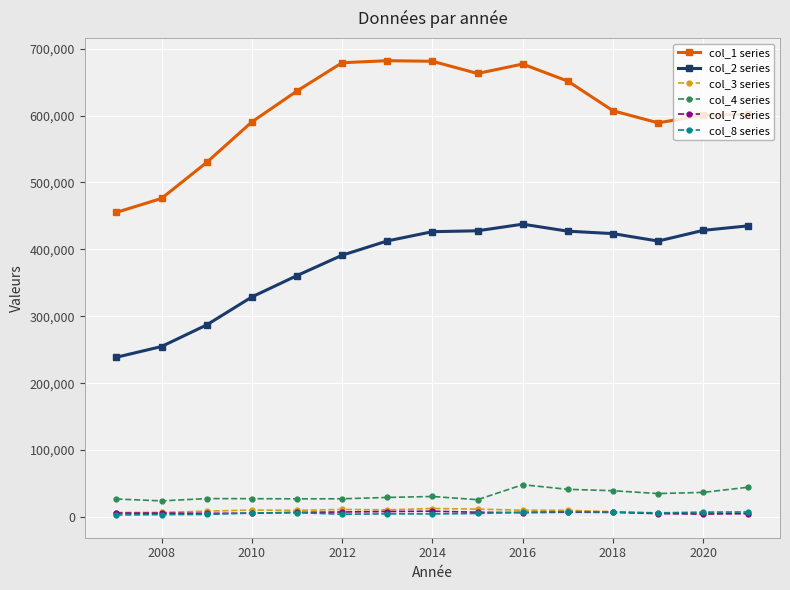

What is the value of the col_4 series point at the 4th from the left?

27311